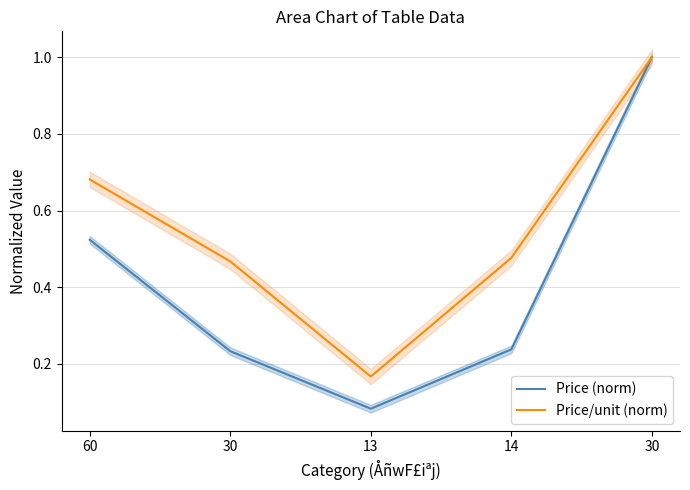

At which category does the chart reach its peak across all series?

30